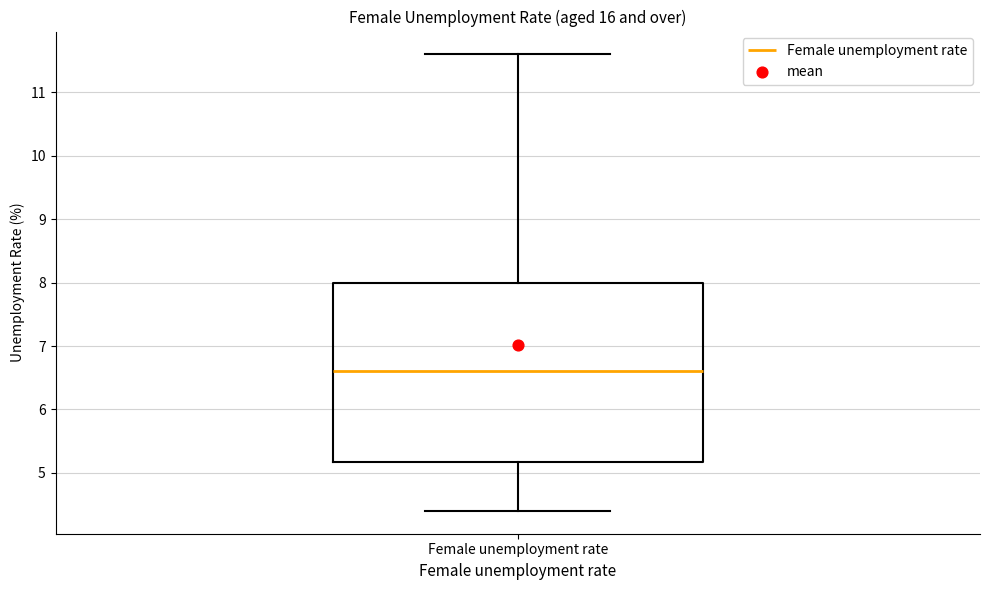

Where does the upper whisker of the box for Female unemployment rate end on the y-axis? The values are not printed on the chart, so give them approximately, as read against the axis.

11.6